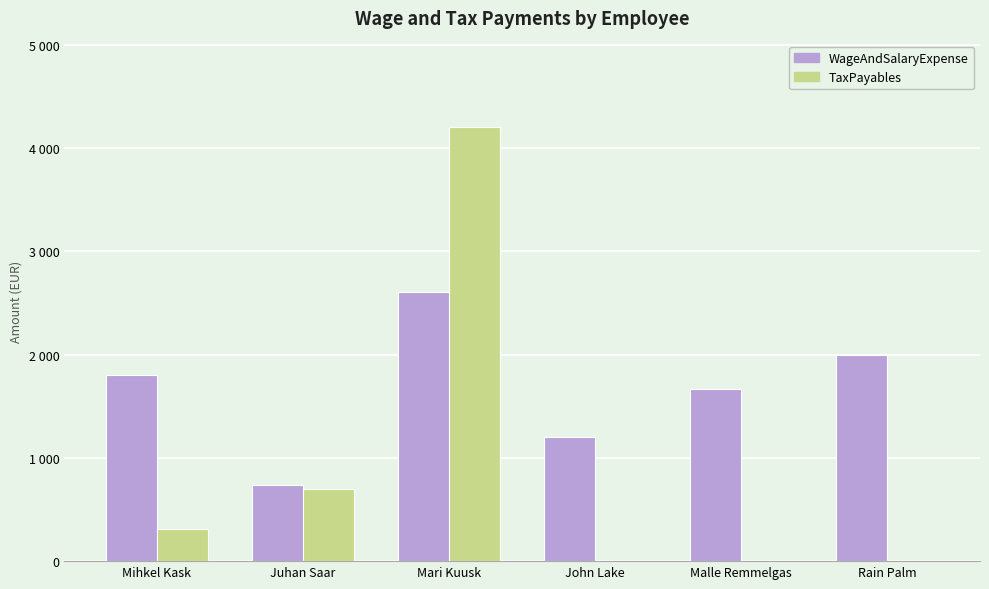

At which category is the sum across all series the highest?

Mari Kuusk